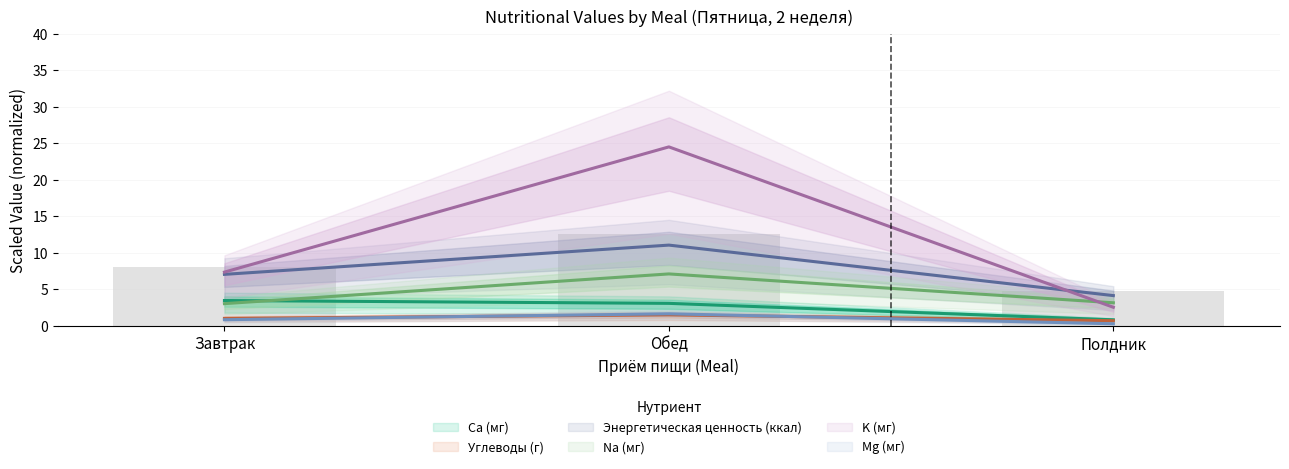

Is it true that Mg (мг) equals 0.1 at Полдник?

False